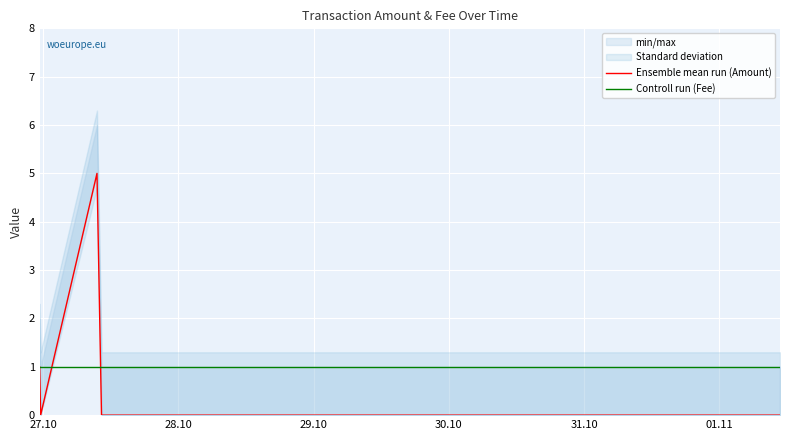

The value of Ensemble mean run (Amount) at 28.10 is -3. True or false?

False